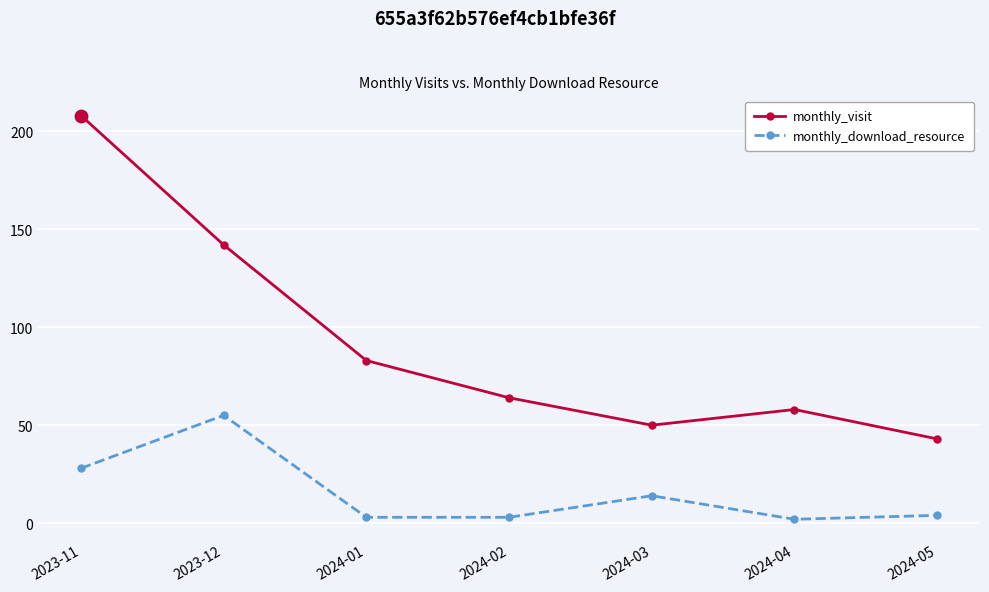

What is the spread (max minus min) of values at 2023-11?

180